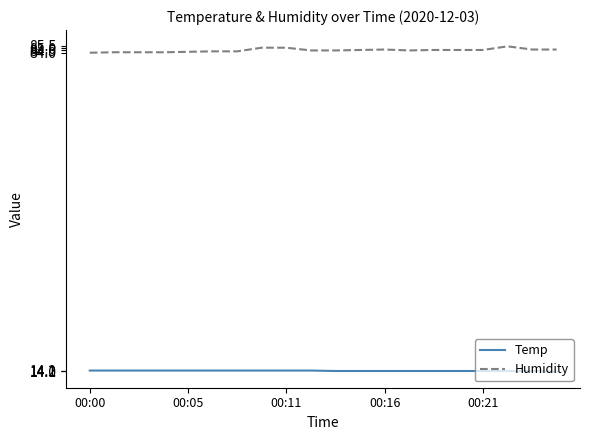

Does the chart display data point markers on the line(s)?

No